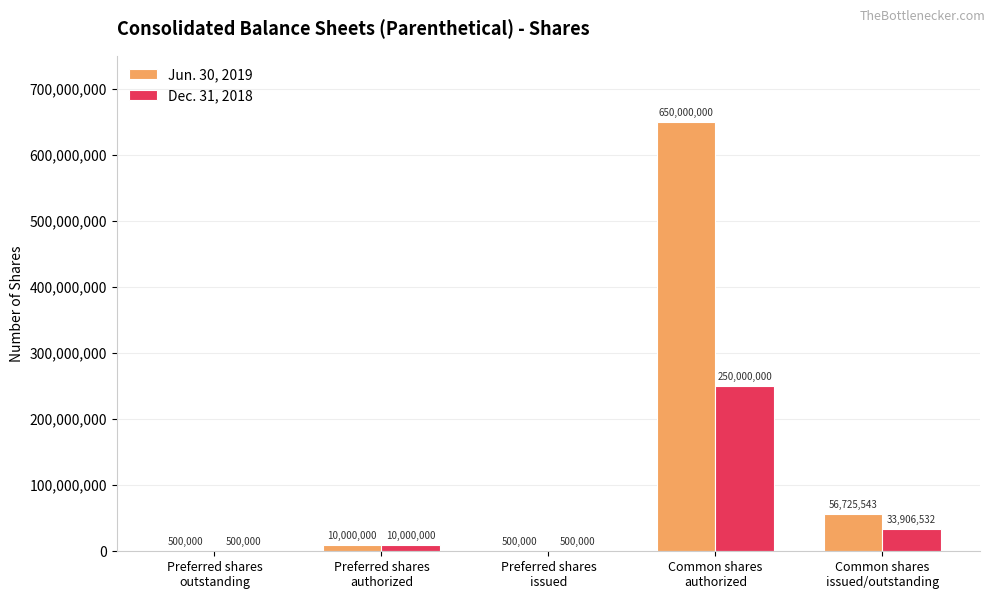

What is the sum of all Dec. 31, 2018 values?

294906532